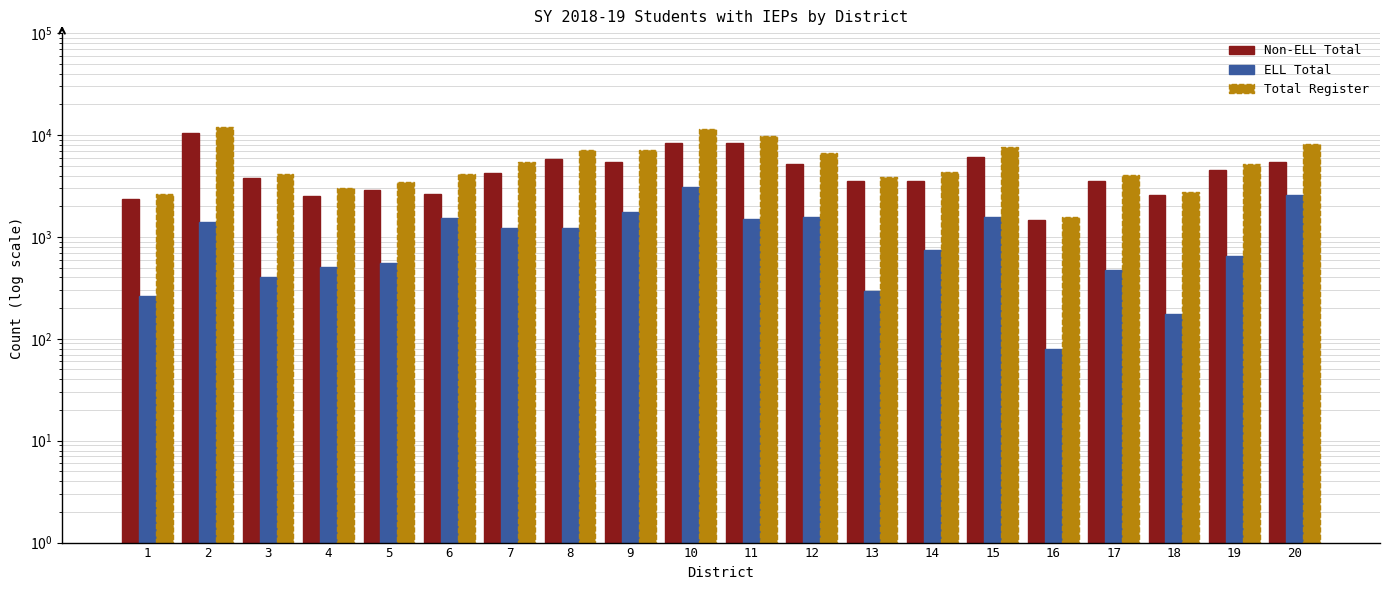

Reading right to left, transcribe all the data shown in this chart.

Non-ELL Total: 5466	4553	2554	3571	1481	6039	3563	3543	5181	8255	8419	5423	5858	4243	2618	2870	2498	3750	10513	2353
ELL Total: 2604	650	176	476	80	1553	744	296	1551	1487	3118	1765	1214	1211	1548	550	506	408	1404	265
Total Register: 8070	5203	2730	4047	1561	7592	4307	3839	6732	9742	11537	7188	7072	5454	4166	3420	3004	4158	11917	2618